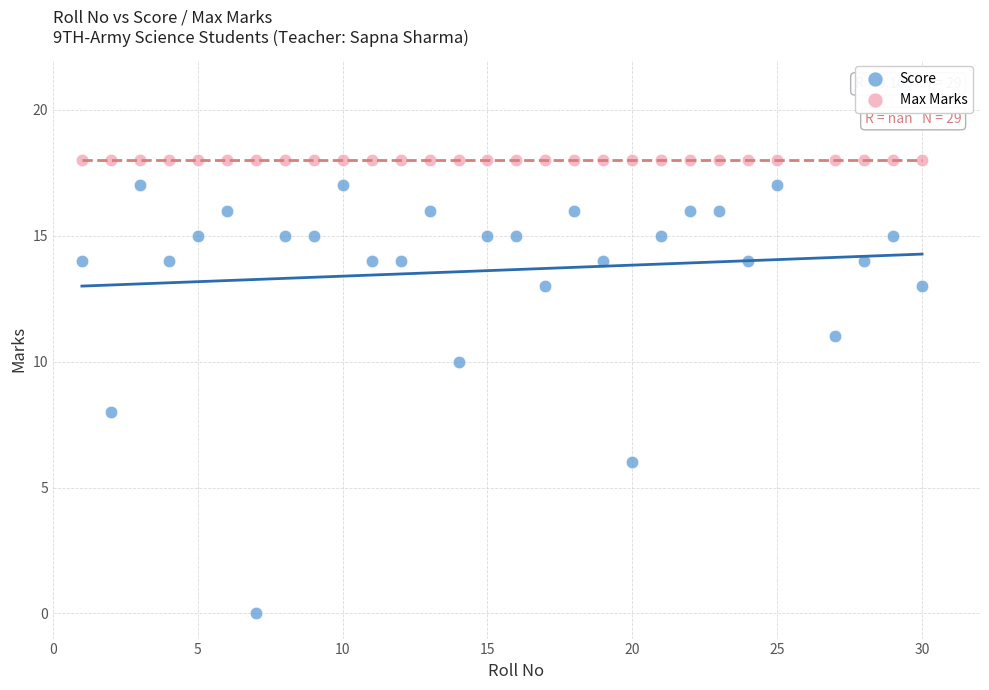

Which series reaches the minimum Y coordinate?

Score